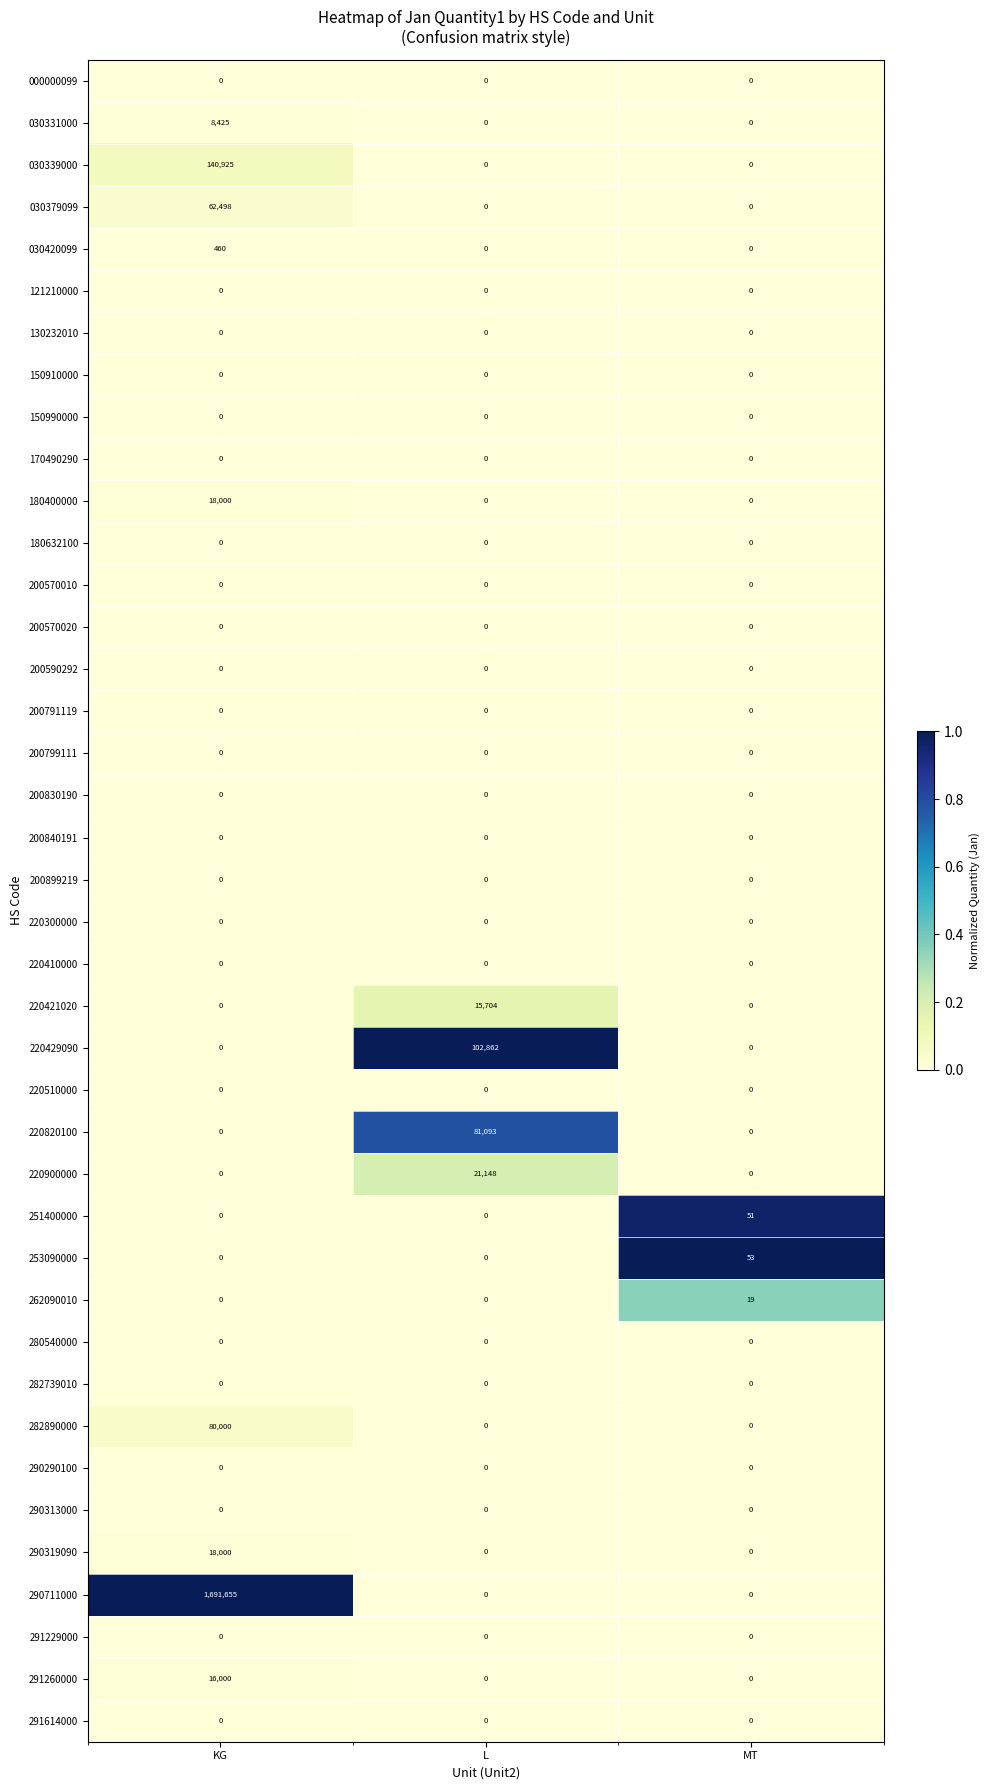

What is the sum of the 030331000 values at L and KG?

8425